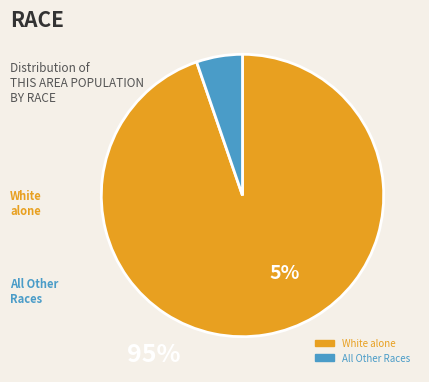

Is there any slice that represents more than half of the pie?

Yes